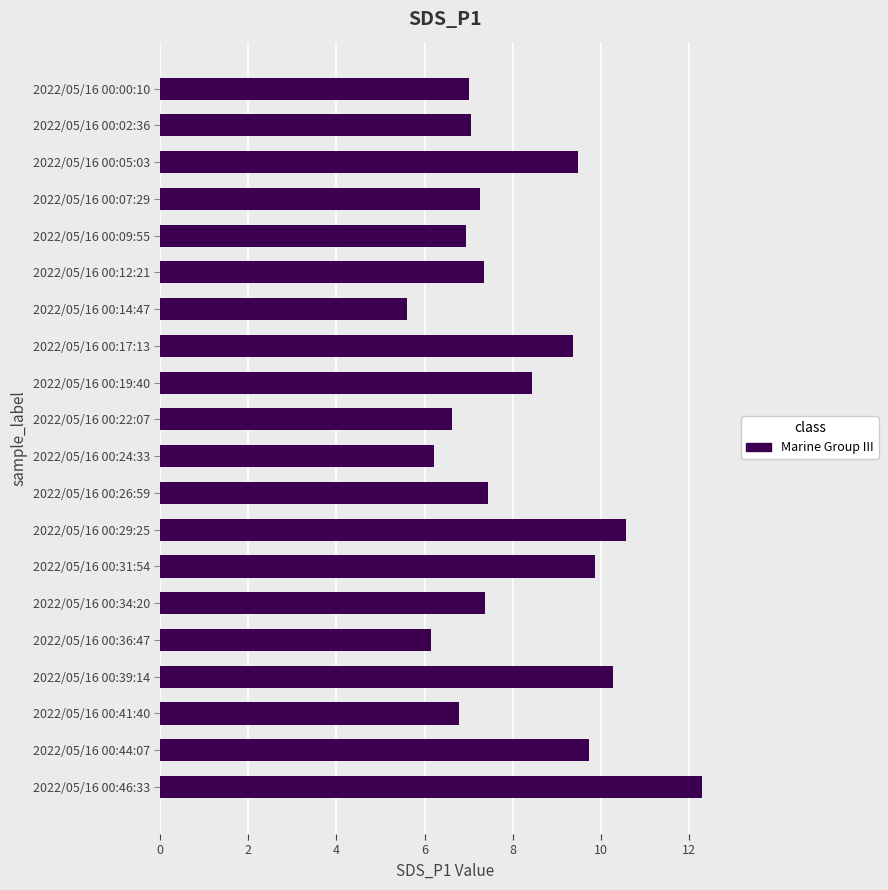

What is the change in value from 2022/05/16 00:39:14 to 2022/05/16 00:22:07?

-3.6